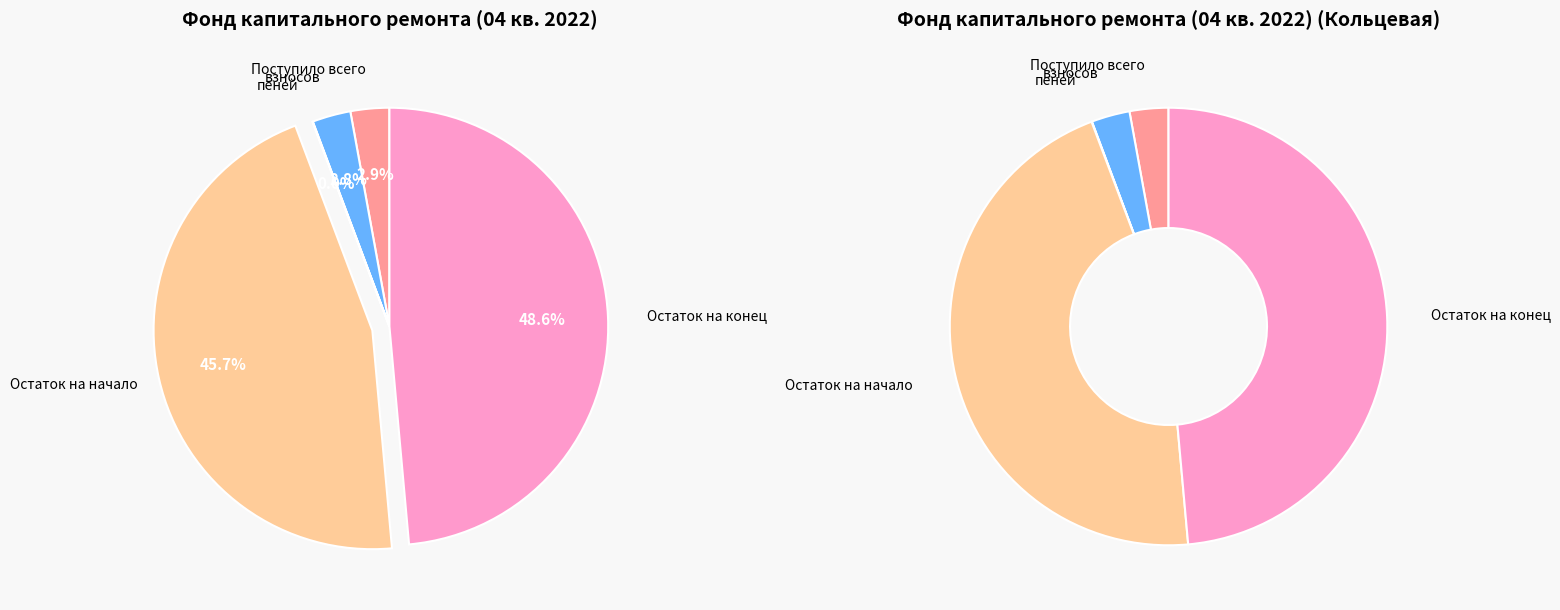

Is there any slice that represents more than half of the pie?

No